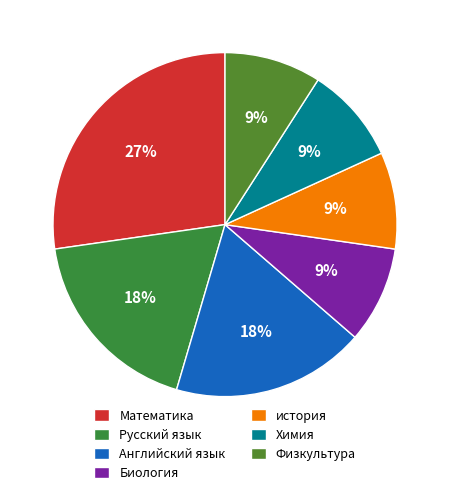

Which category has the smallest portion of the pie?

Биология